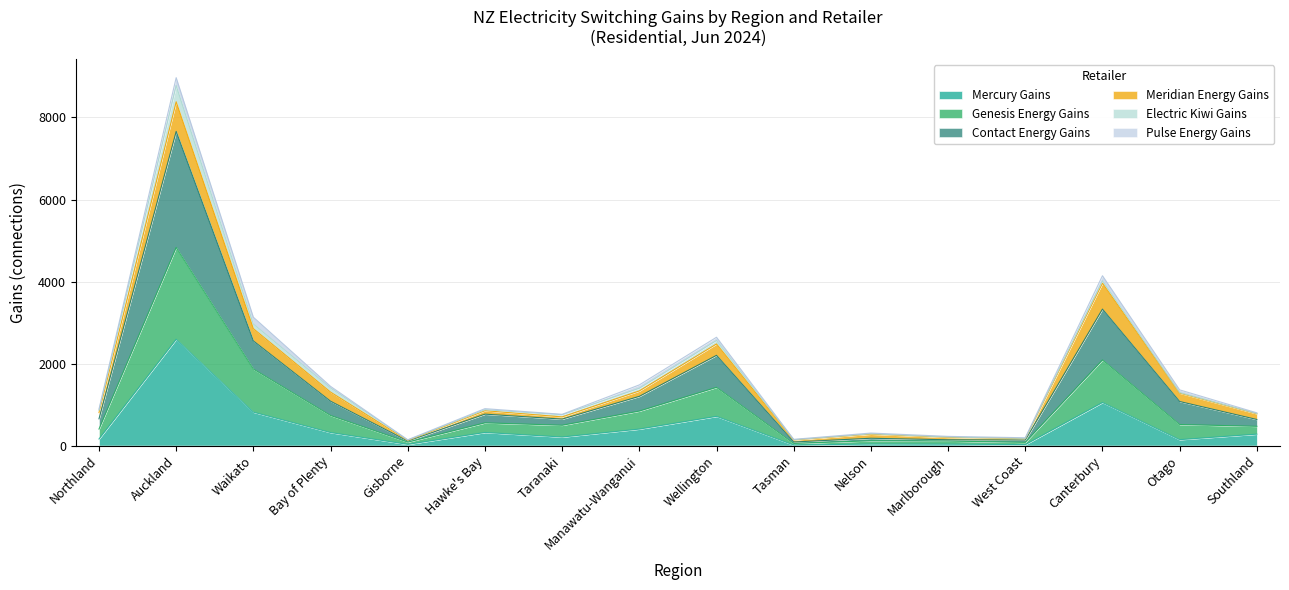

Which series has the widest spread of values?

Contact Energy Gains